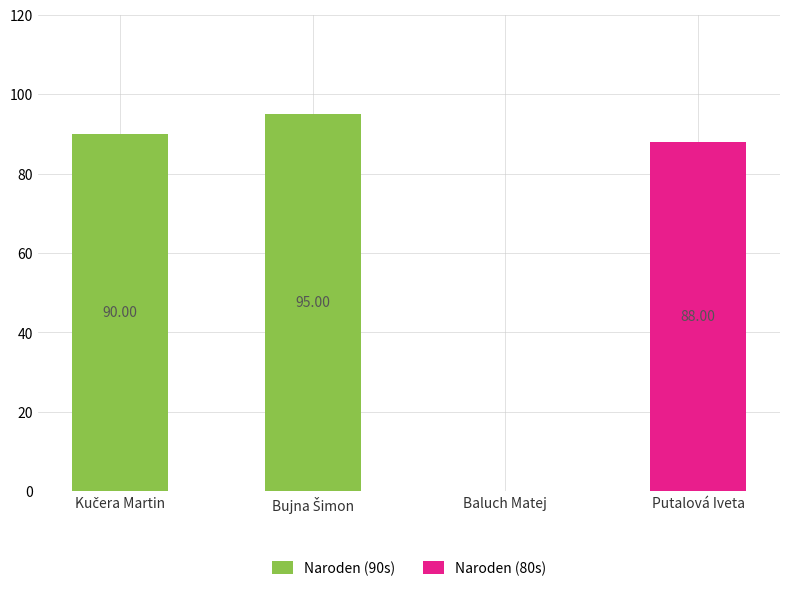

What is the highest value of the Naroden (80s) series?

88